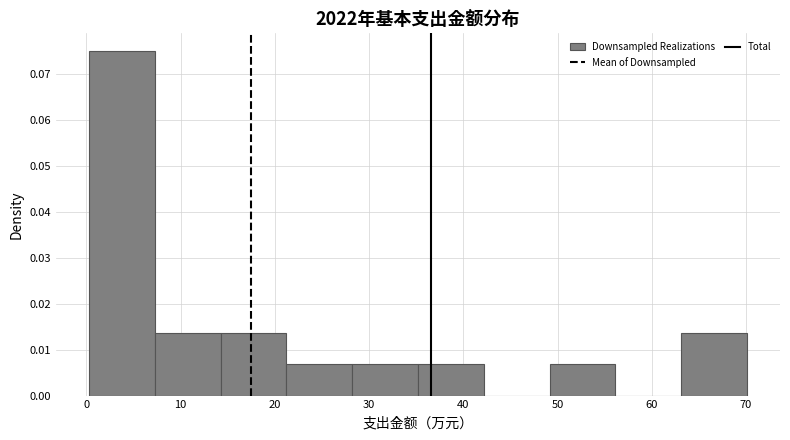

What is the height of the bar covering 14 to 21 on the x-axis? Neither the bar edges nor the heights are printed on the chart, so give them approximately, as read against the axes.

0.014